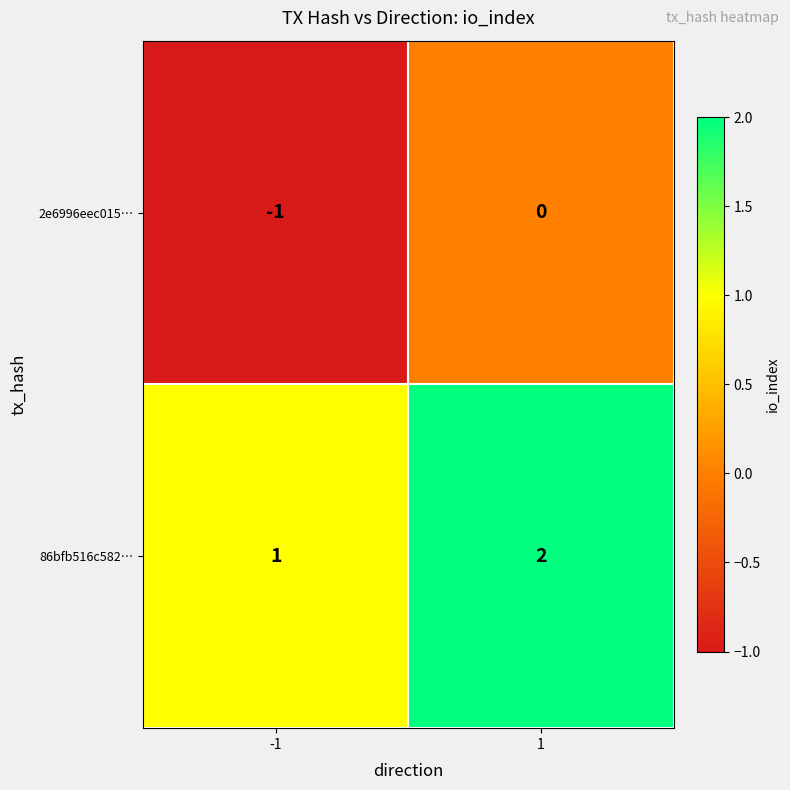

List the labels in order of 86bfb516c582… value, largest first.

1, -1